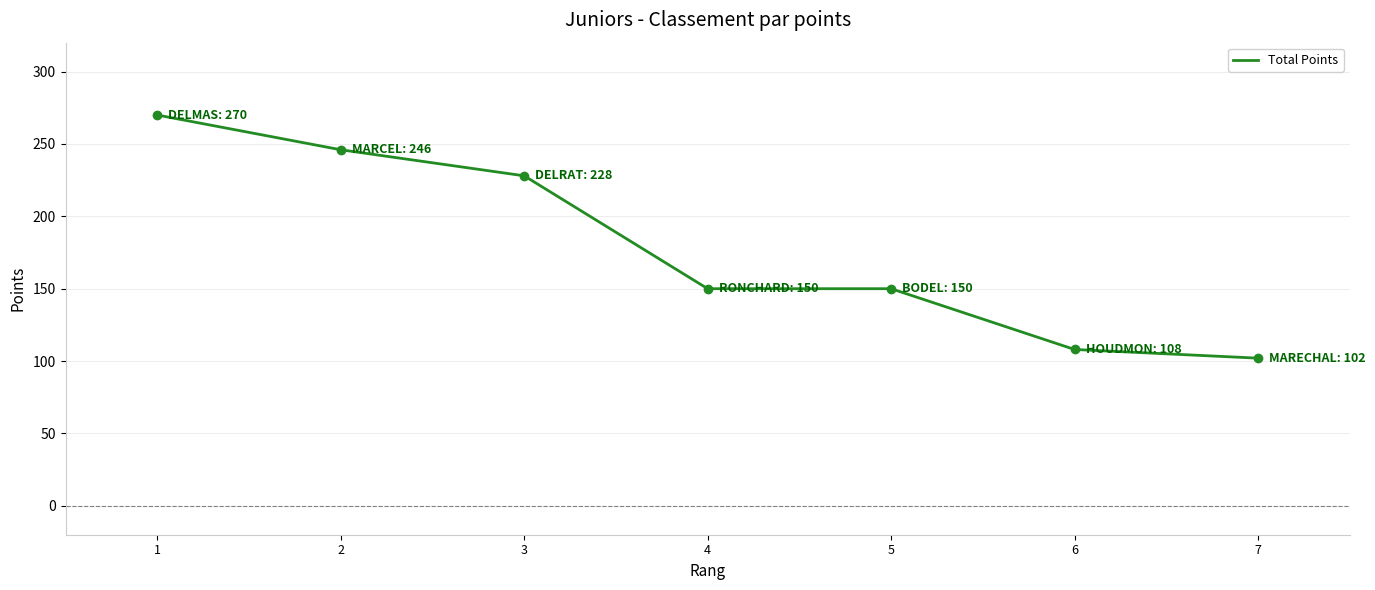

Does the chart display data point markers on the line(s)?

No